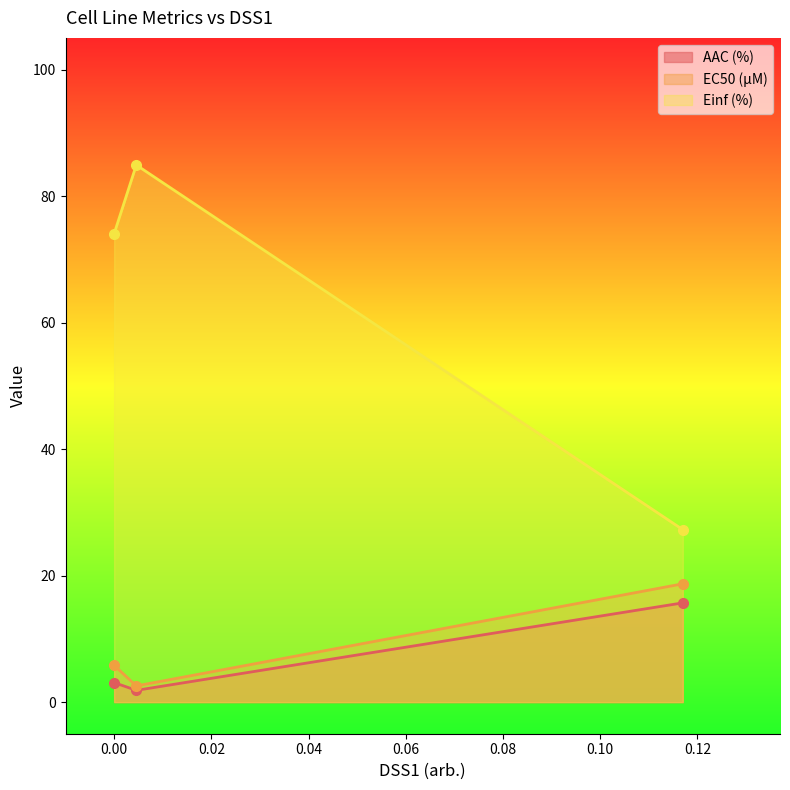

At how many categories does at least one series exceed 17?

3